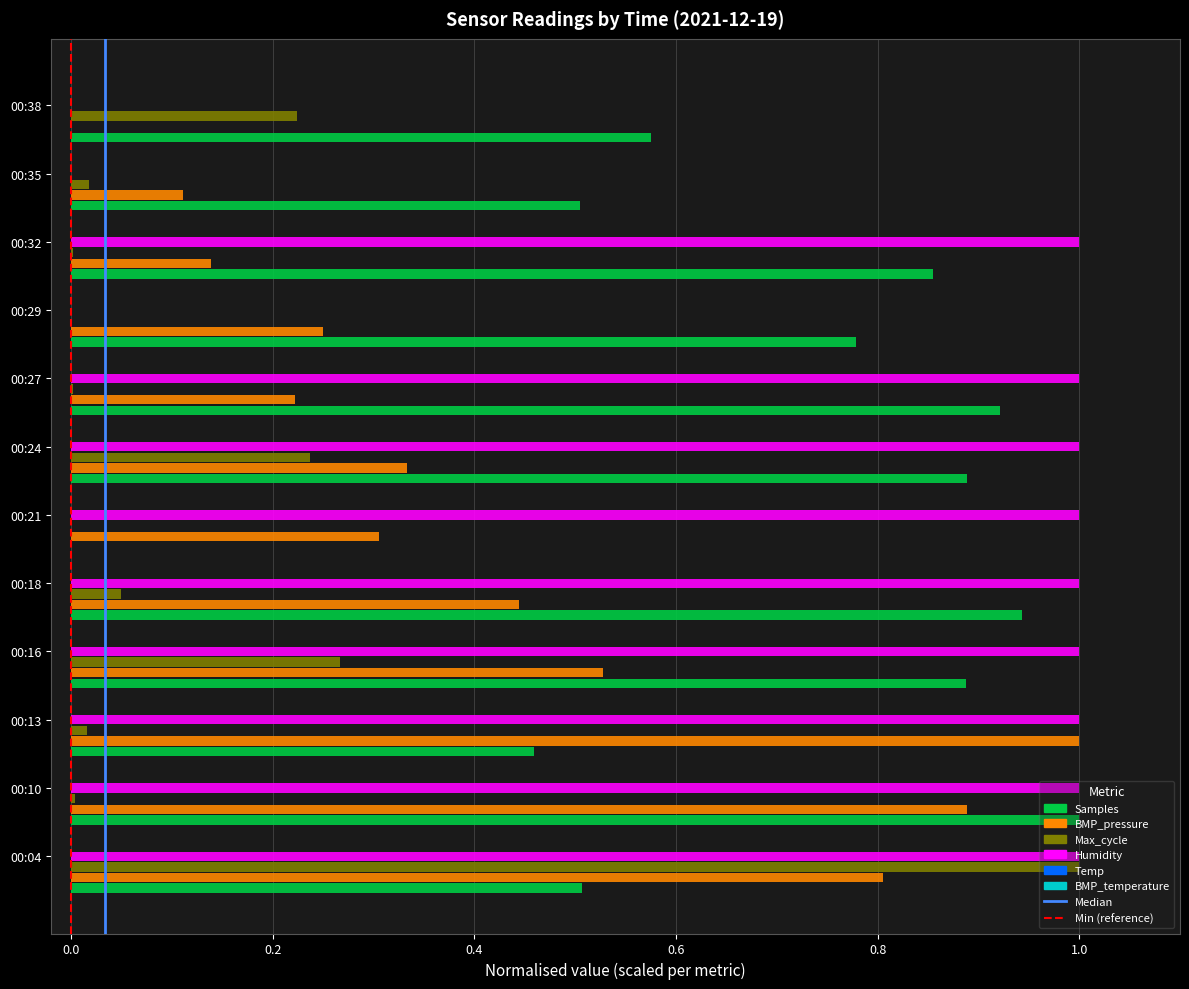

What is the total value across all series at 00:29?

1.0